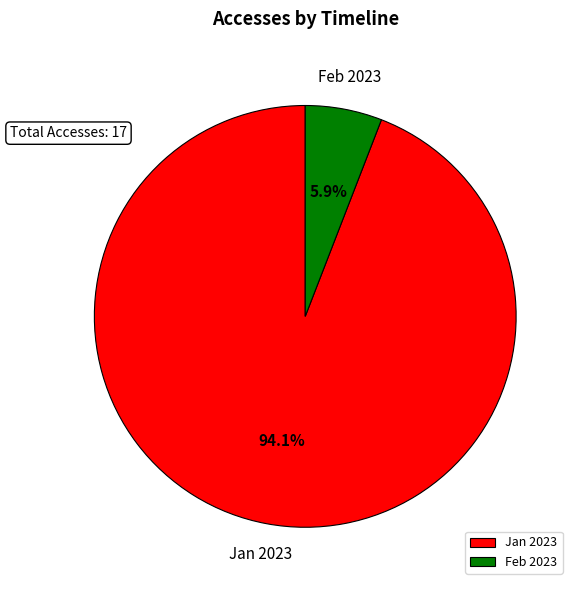

Rank the categories by value from lowest to highest.

Feb 2023, Jan 2023